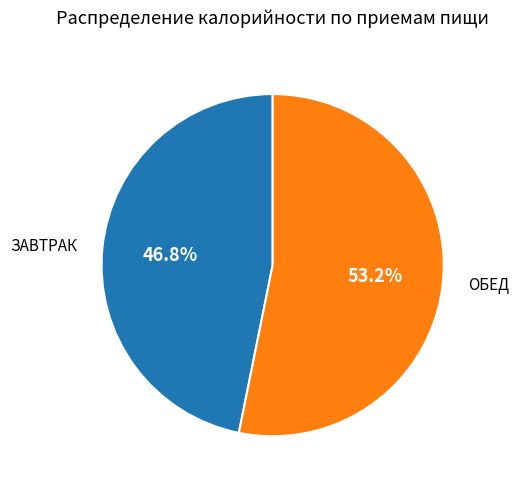

Is there a majority slice in this chart?

Yes